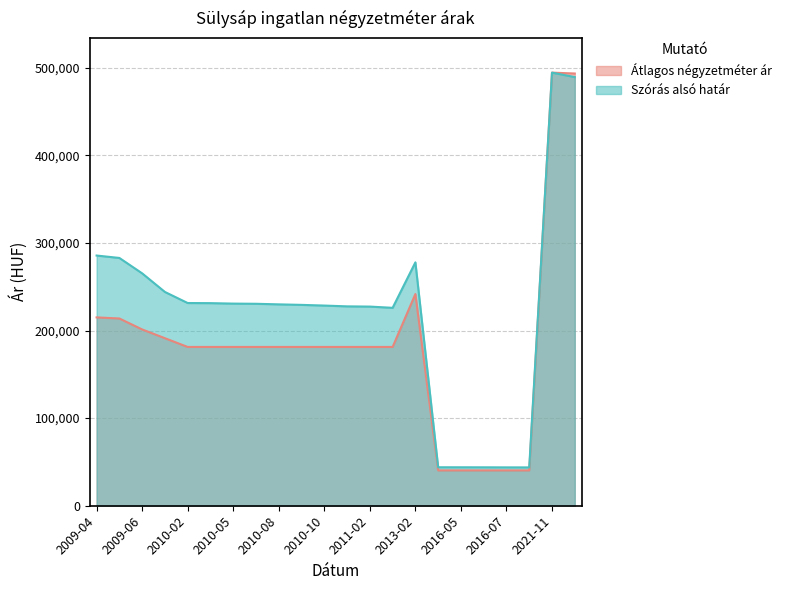

What is the sum of the Átlagos négyzetméter ár values at 2009-04 and 2009-05?

428750